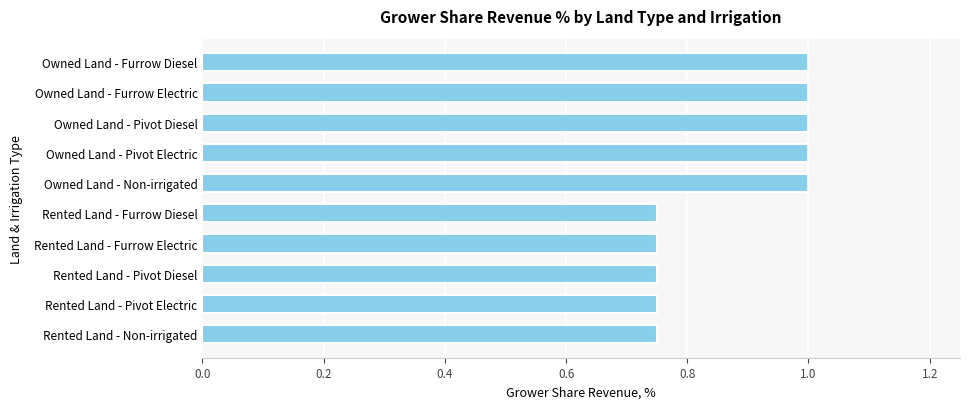

How many data points are less than 1?

5